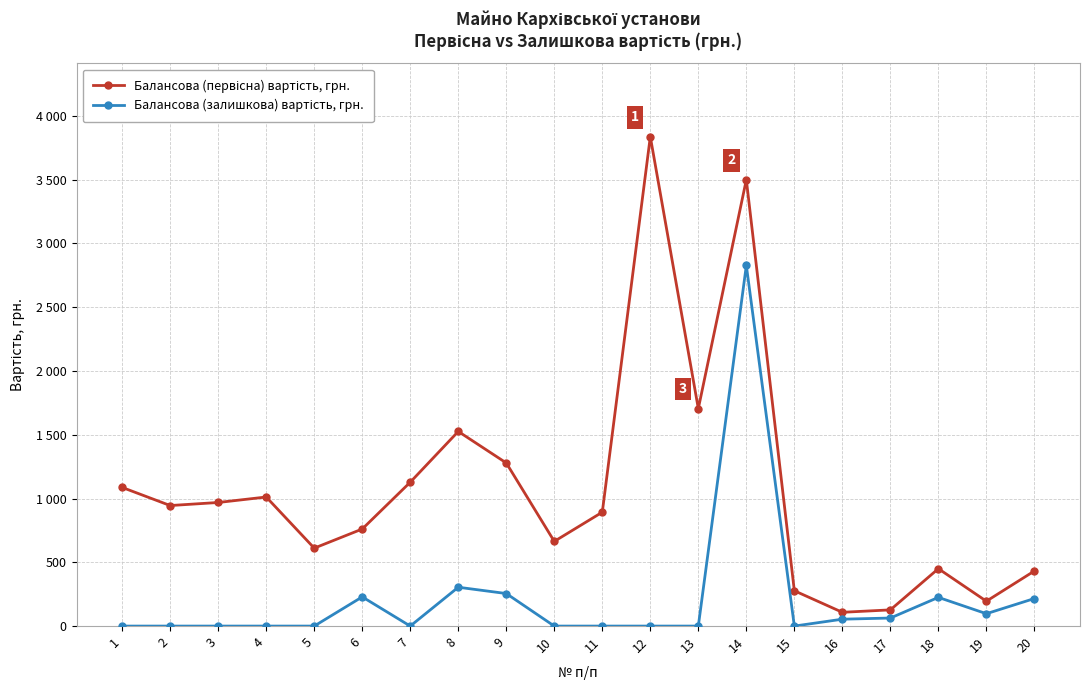

True or false: Балансова (первісна) вартість, грн. and Балансова (залишкова) вартість, грн. intersect in this chart.

False